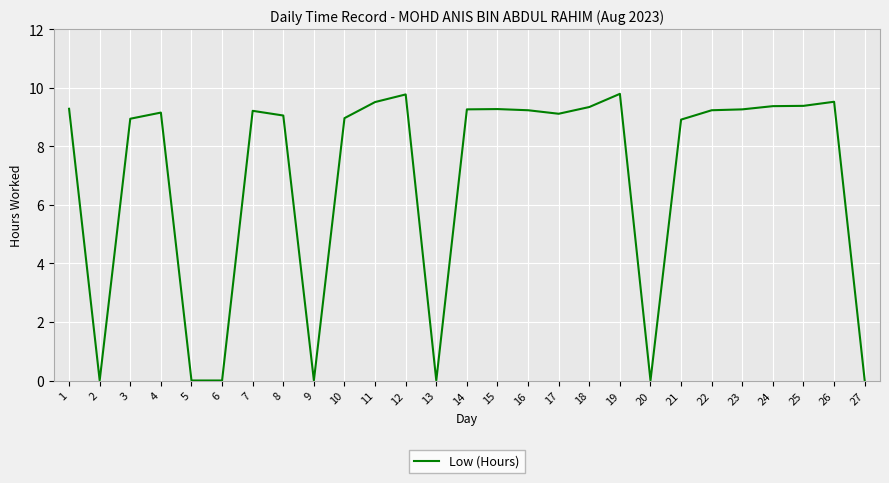

What is the maximum value shown in the chart?

9.8